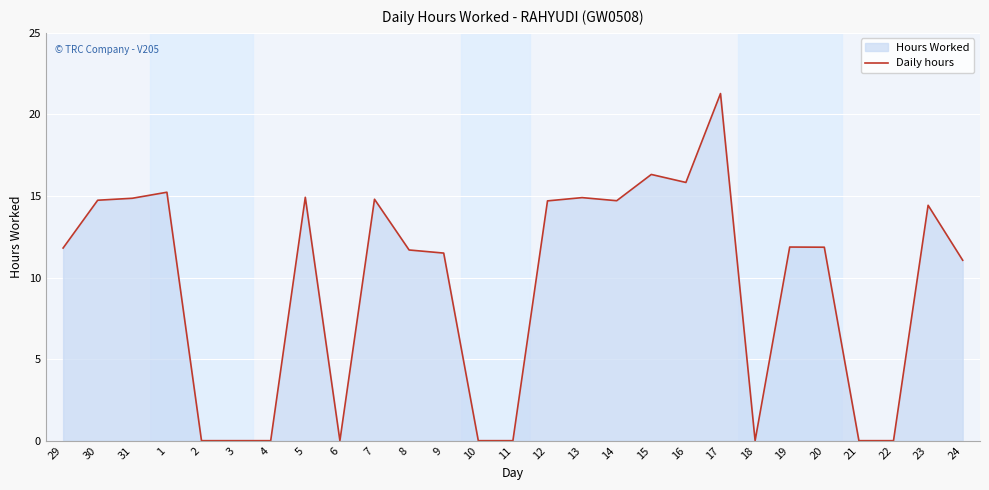

What is the change in value from 3 to 5?

+14.9